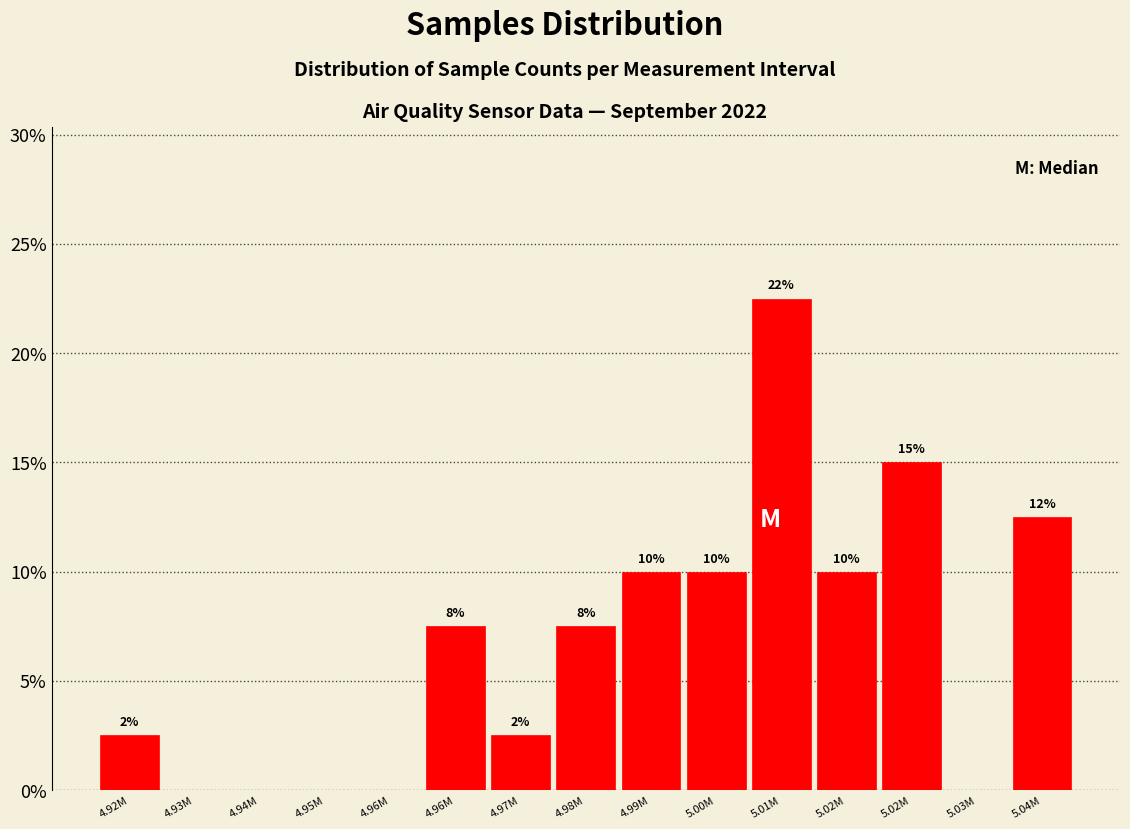

Are the bars horizontal?

No